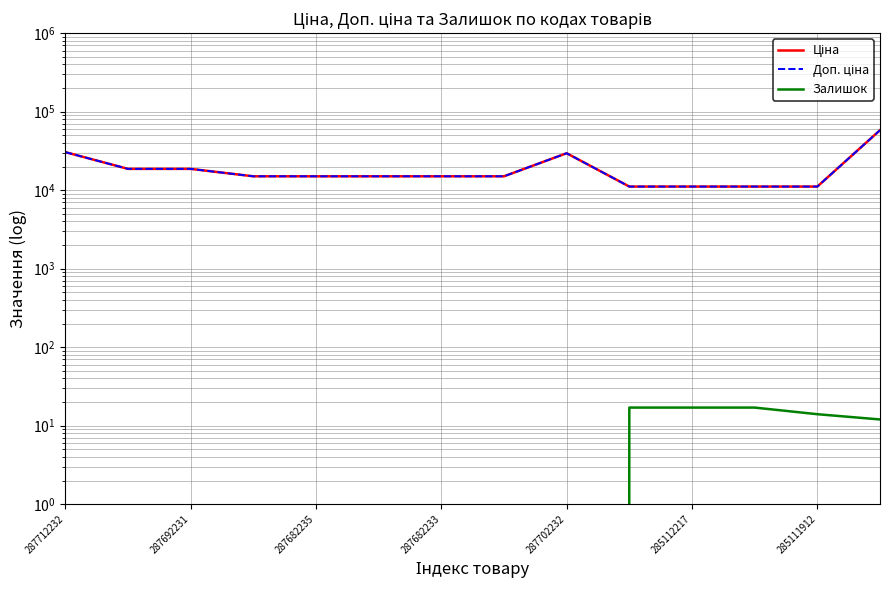

Where is Доп. ціна nearest to the value 34575?

287712232